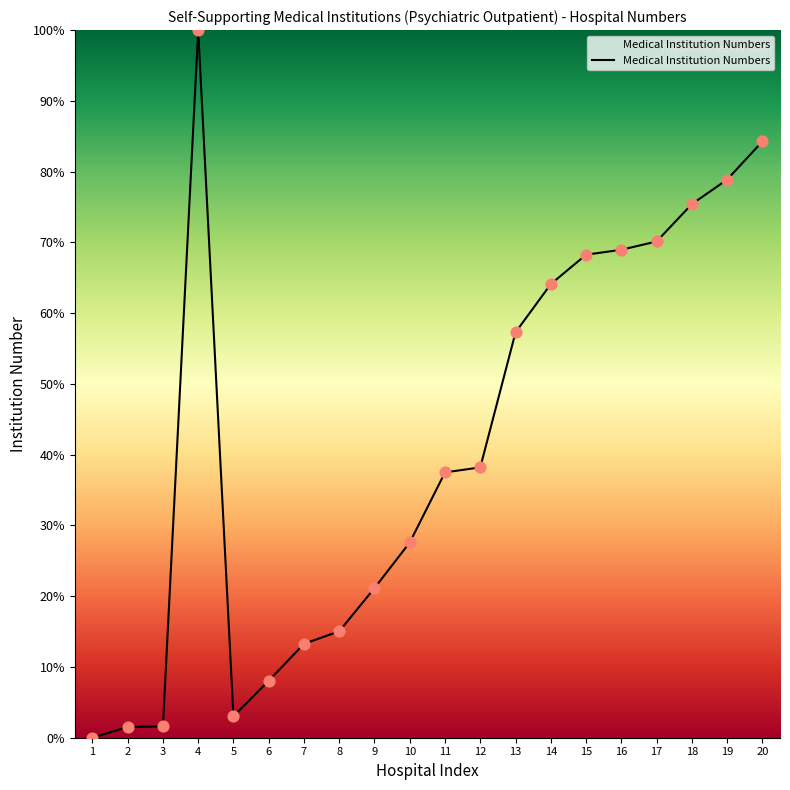

What is the change in value from 4 to 18?

-24.6